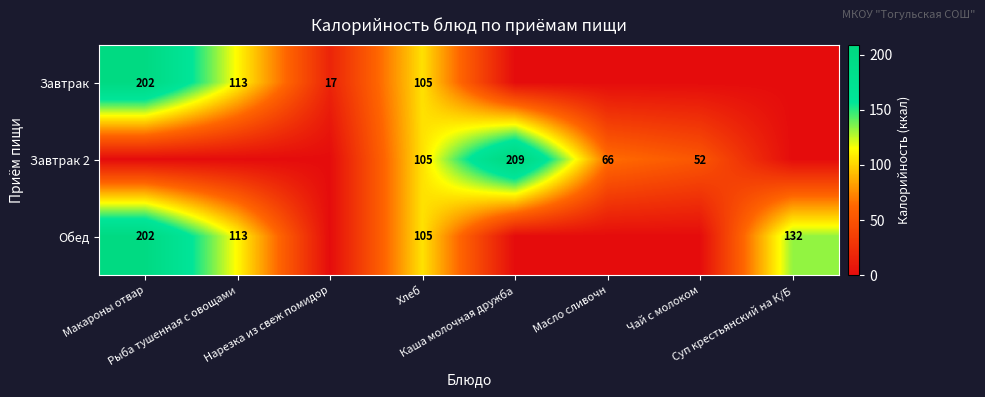

Is the value of Завтрак at Масло сливочн greater than the value of Обед at Рыба тушенная с овощами?

No